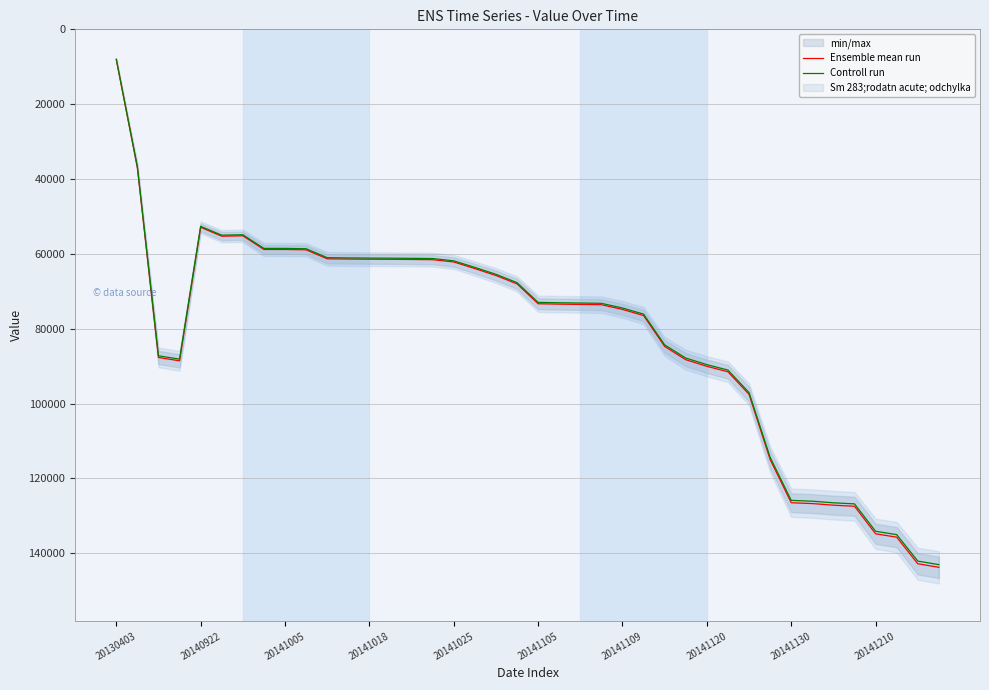

Which has a higher value, 34 or 37?

37